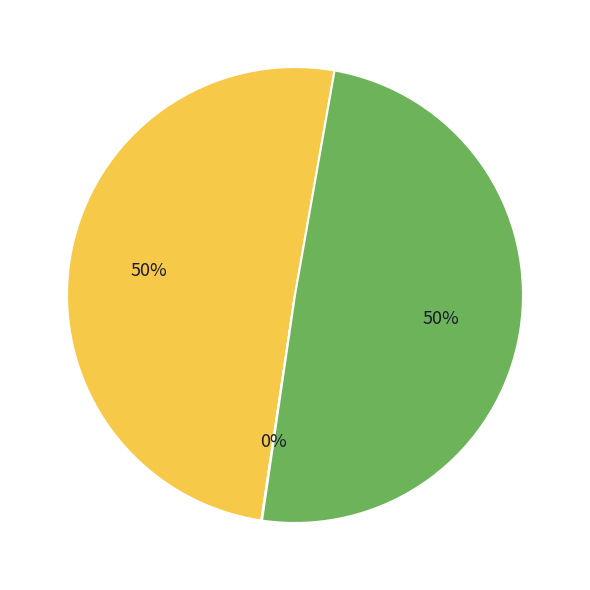

To the nearest percent, what is the difference between the largest and smallest slice percentages?

50%